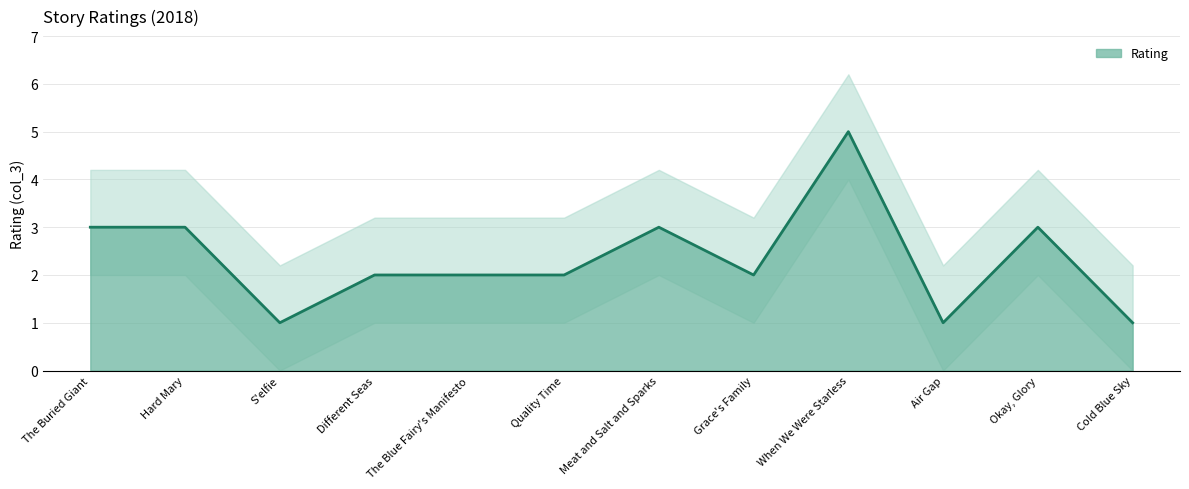

Read the value at Meat and Salt and Sparks.

3